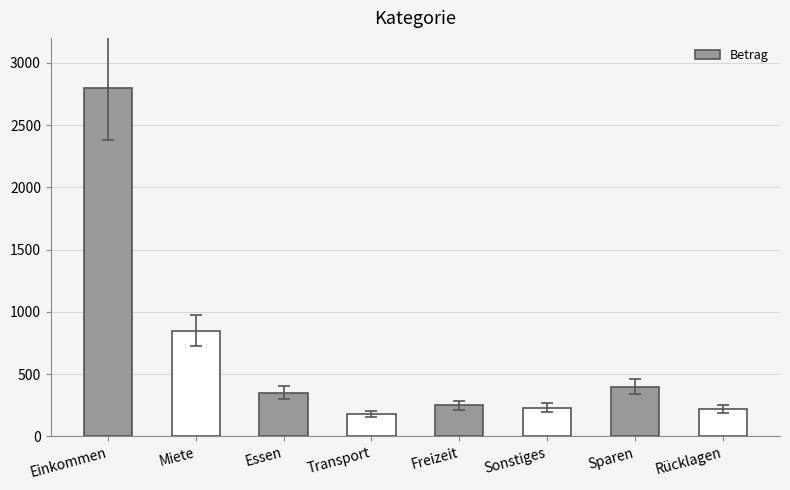

How many bars are there in total?

8